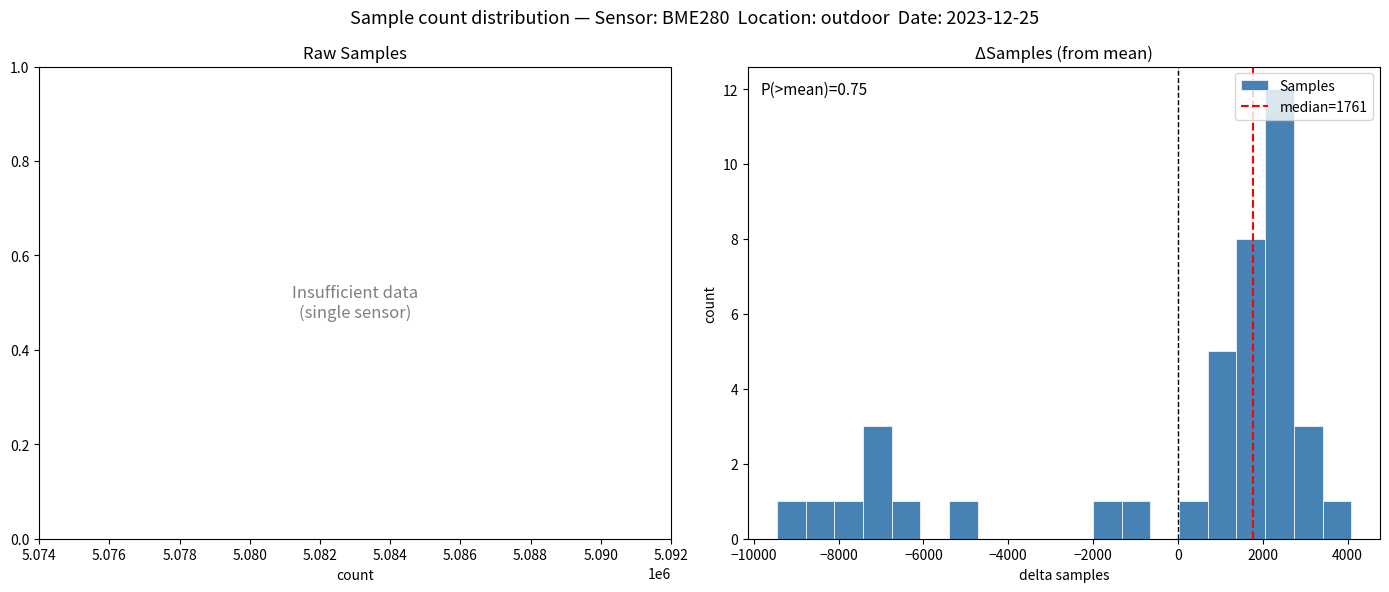

Read against the x-axis, roughly where is the centre of the tallest bar?

2400